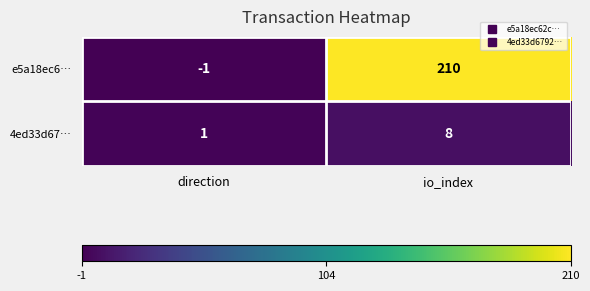

What is the difference between the highest and lowest values at direction?

2